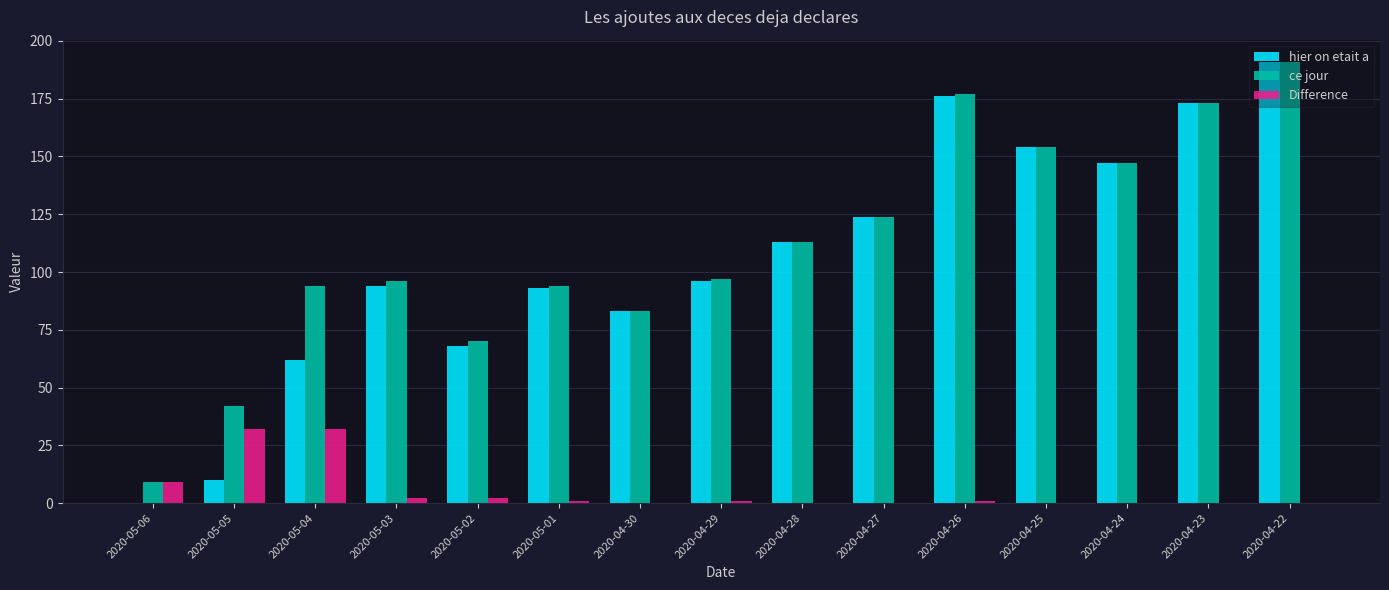

The value of ce jour at 2020-04-22 is 191. True or false?

True